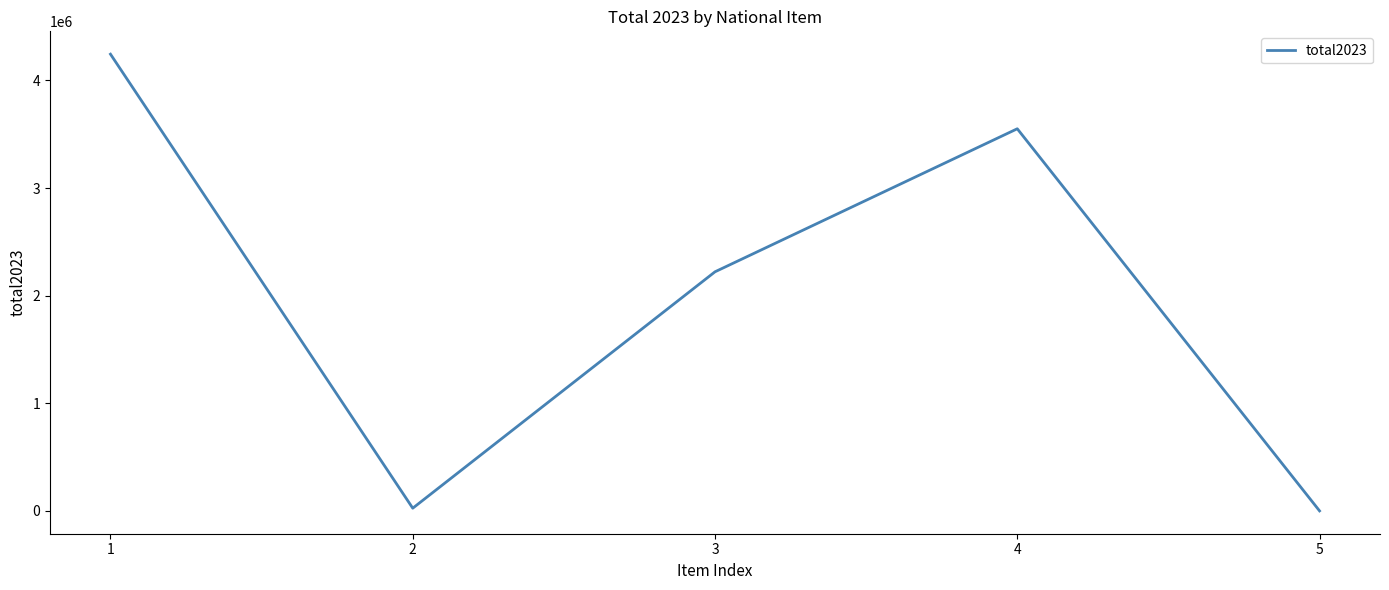

The chart shows a value of 1354099 at 3. True or false?

False